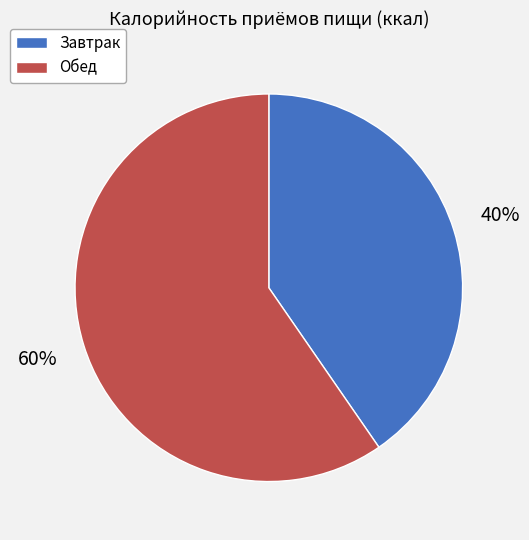

What is the majority slice?

Обед